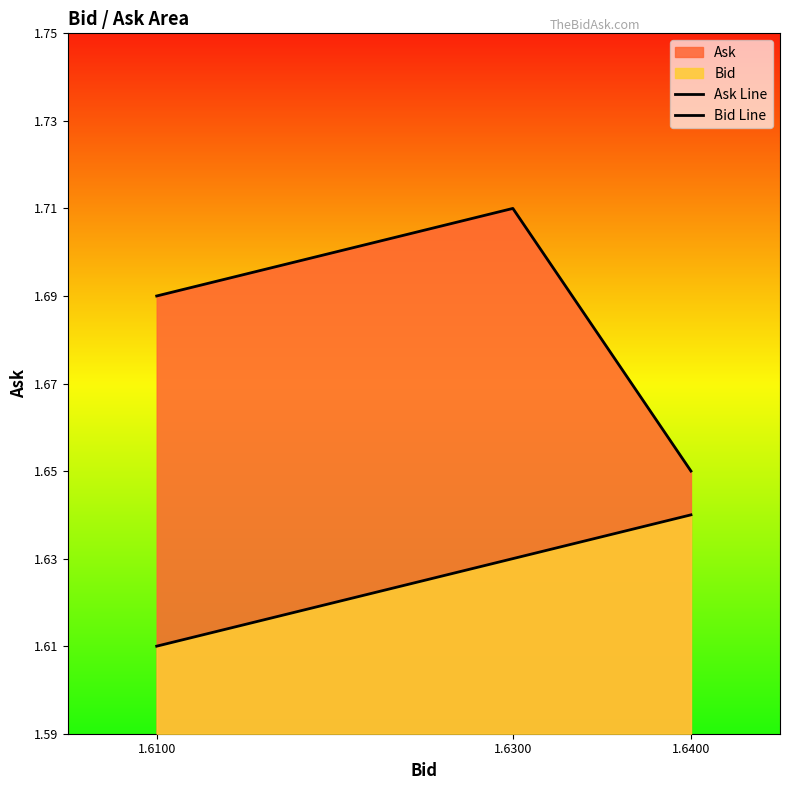

List the series in order of their overall mean, lowest first.

Bid Line, Ask Line